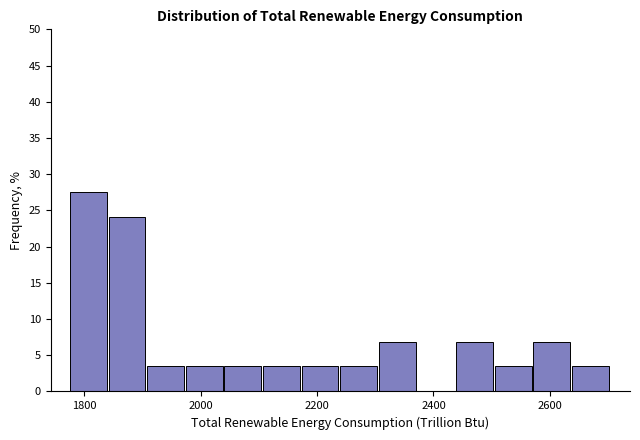

Around what value on the x-axis is the tallest bar? Give the approximate position of its centre, as read against the axis.

1800